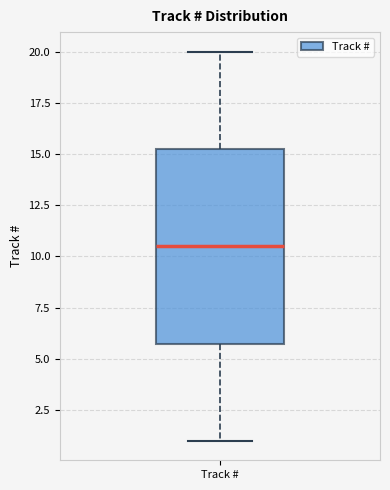

Transcribe this box plot: give where the median line is, the range the box spans, and where the two whiskers end, as read against the y-axis. The values are not printed on the chart, so give them approximately, as read against the axis.

median 10.5, box 6.0 to 15.5, whiskers 1.0 to 20.0